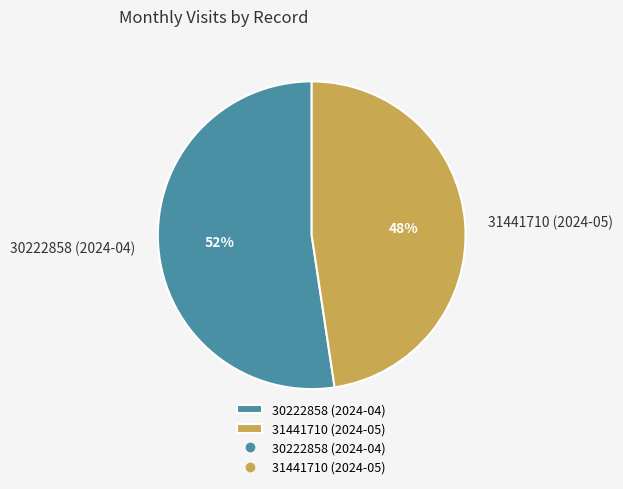

What percentage is the 31441710 (2024-05) slice, to the nearest percent?

48%